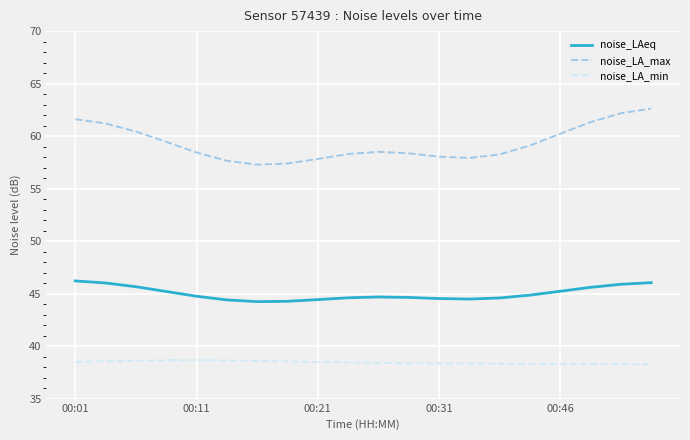

What is the highest value of the noise_LA_max series?

62.6